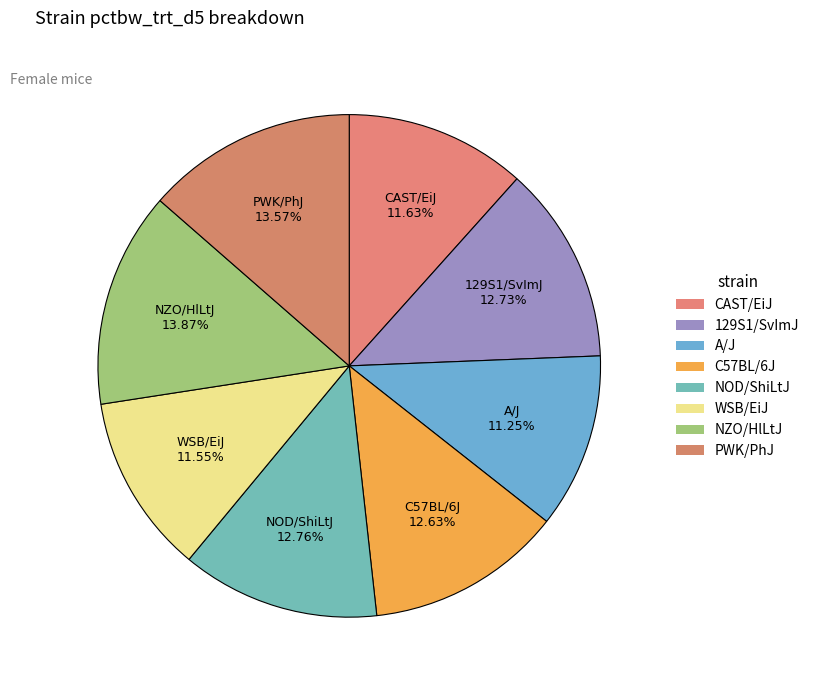

How many slices are in this pie chart?

8